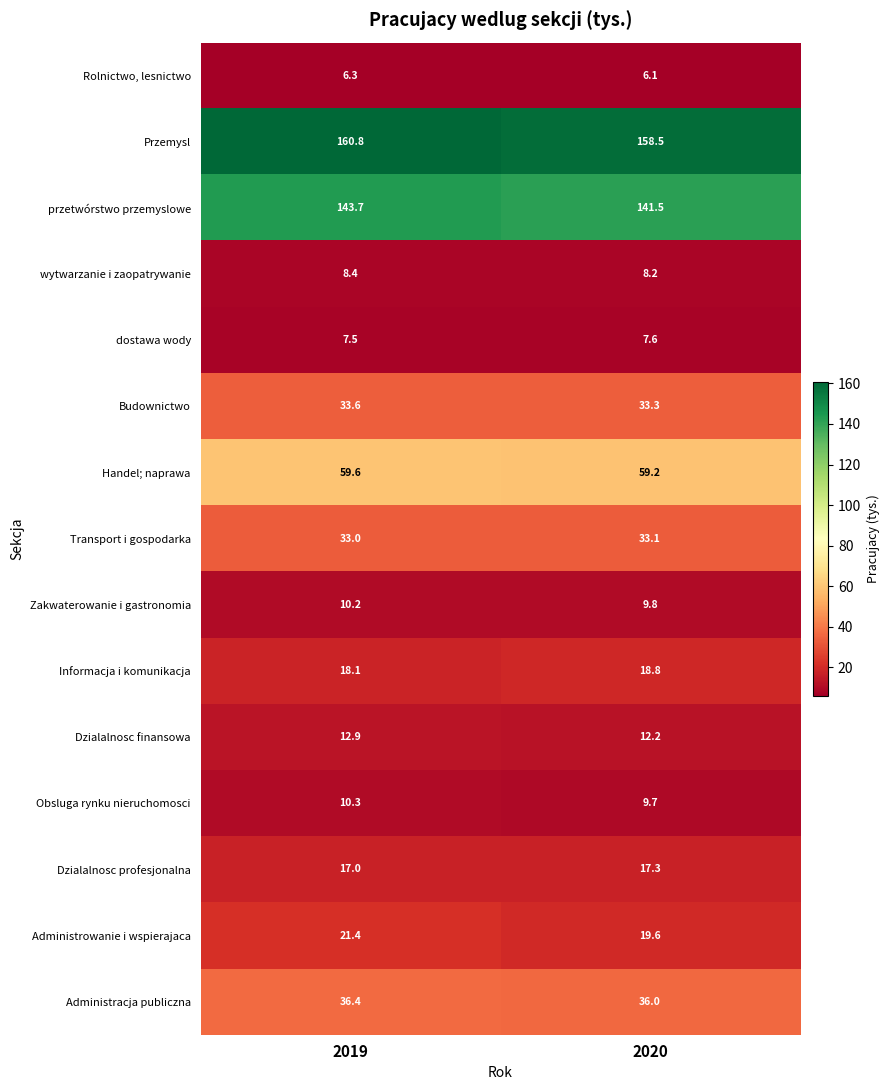

How many series are shown in this chart?

15